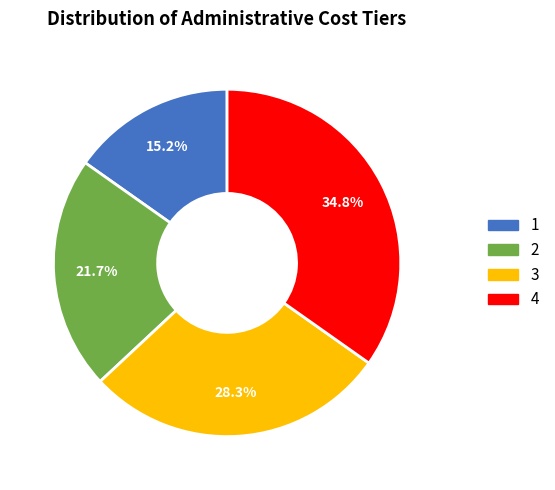

Which slice is the smallest?

1